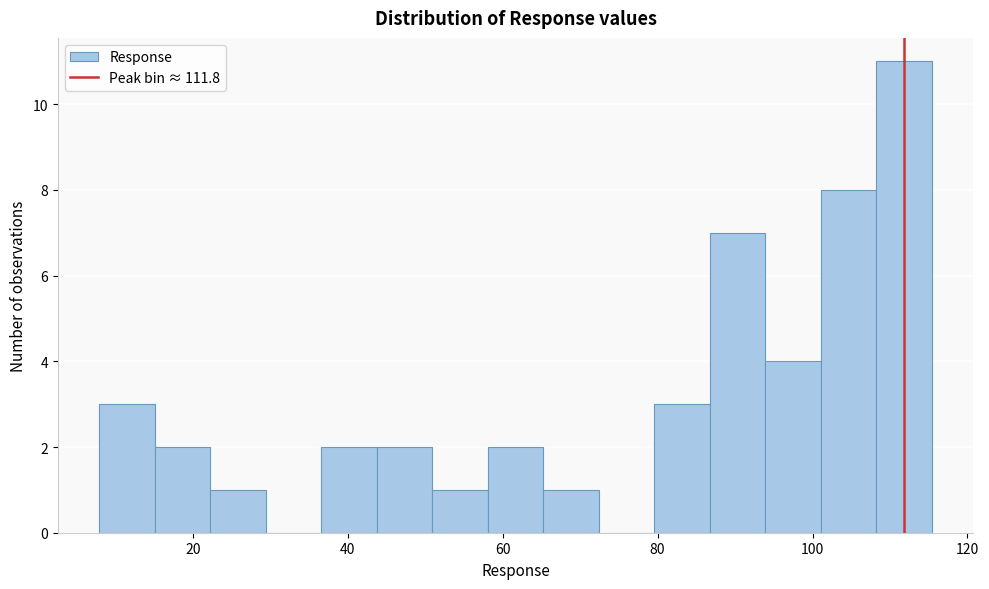

Read against the x-axis, roughly where is the centre of the tallest bar?

112